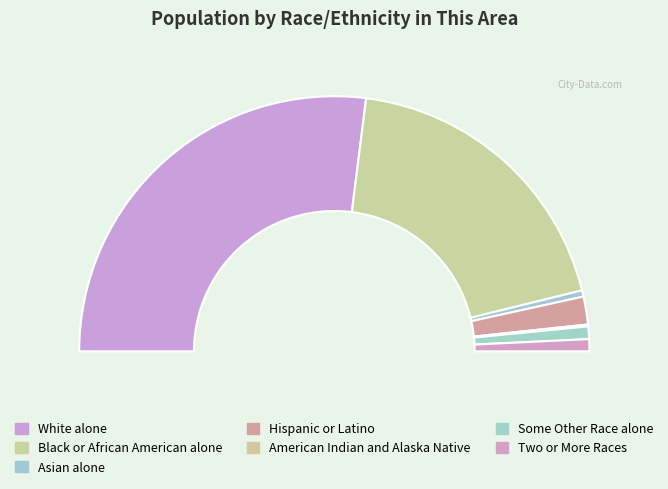

What portion of the pie excludes Hispanic or Latino?

96.5%